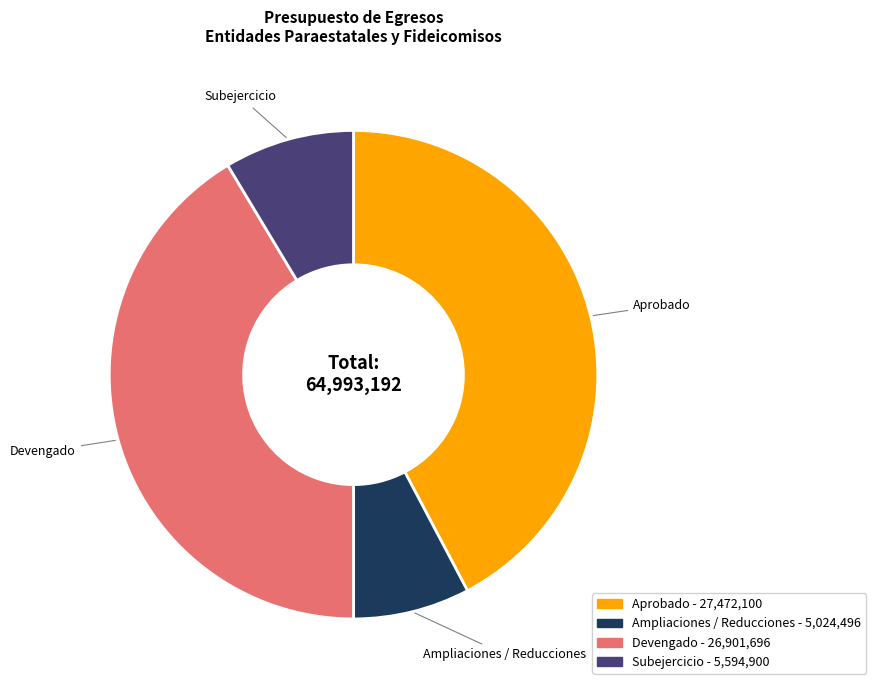

The Ampliaciones / Reducciones slice represents 8% of the pie. True or false?

True